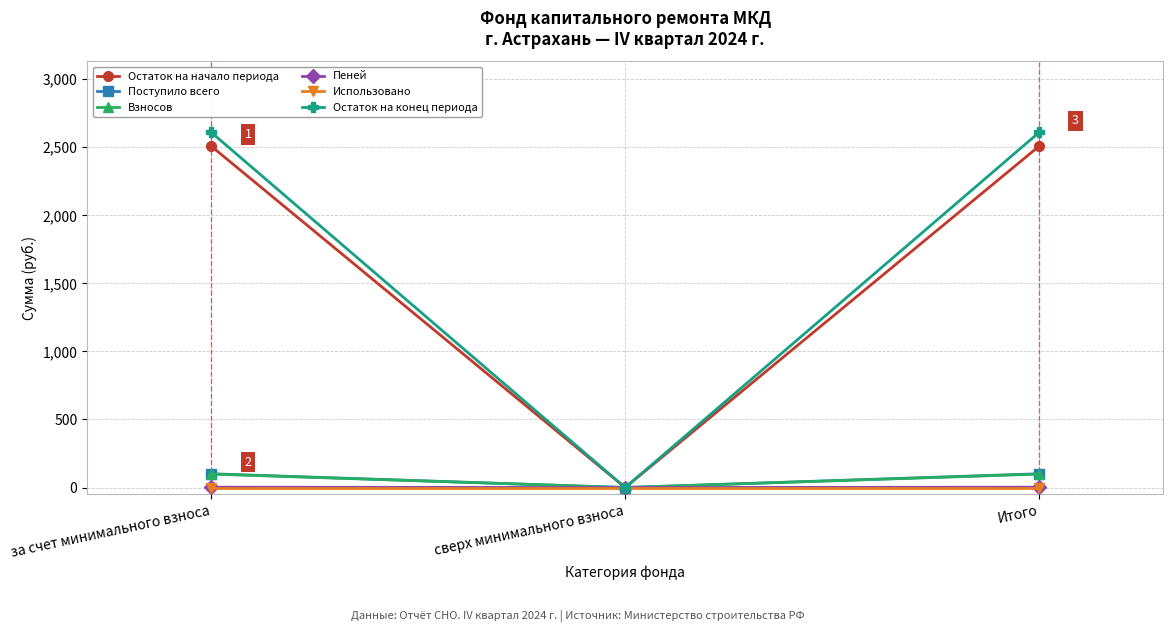

What is the label of the 3rd point from the left?

Итого